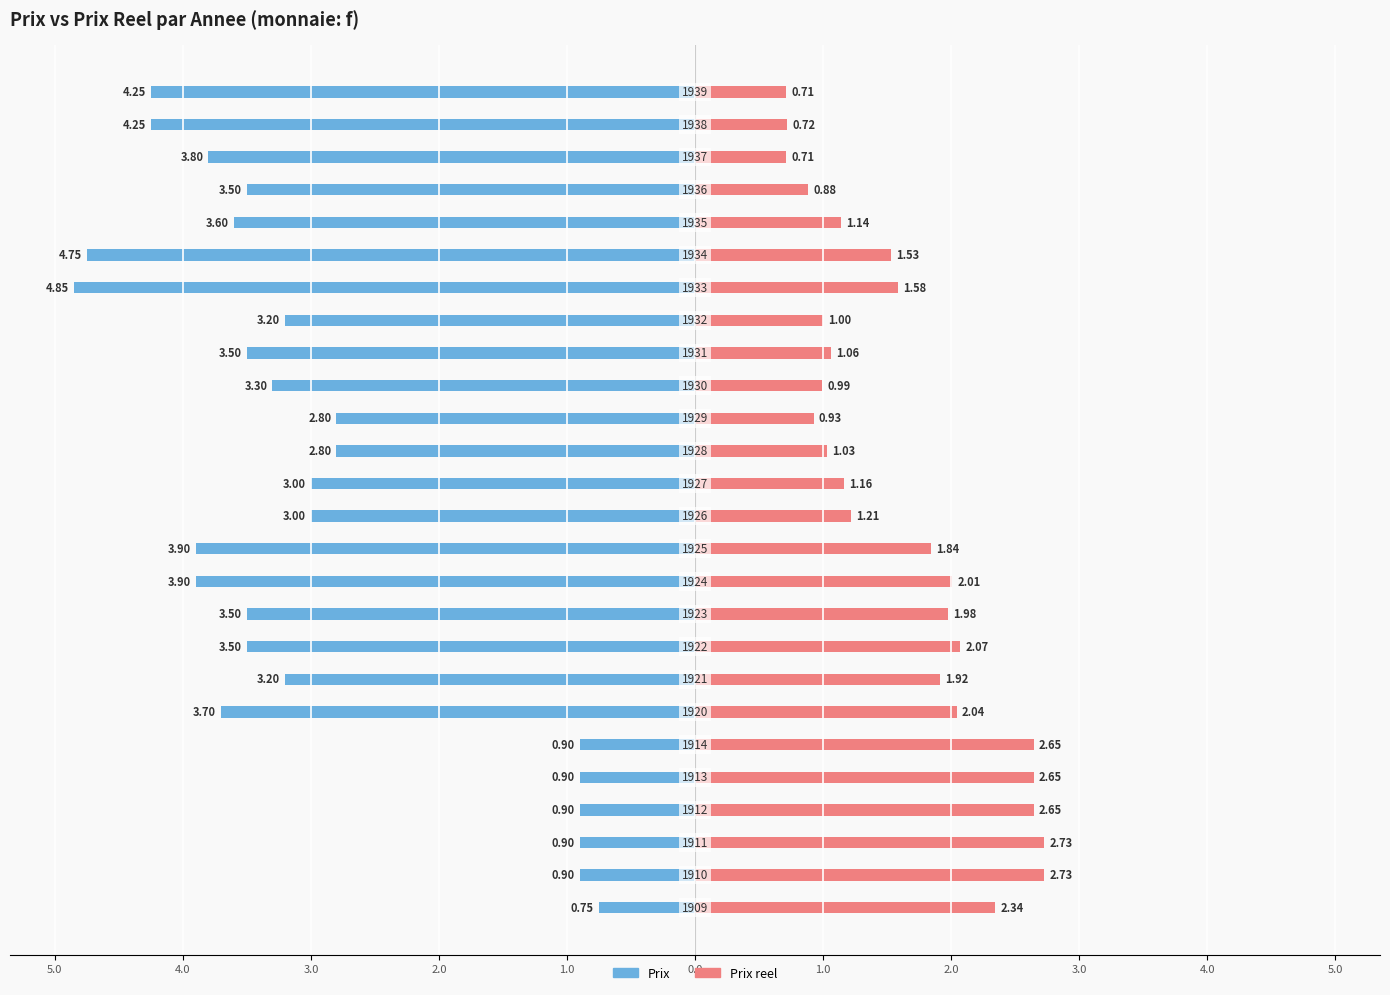

How many categories are shown in the chart?

26